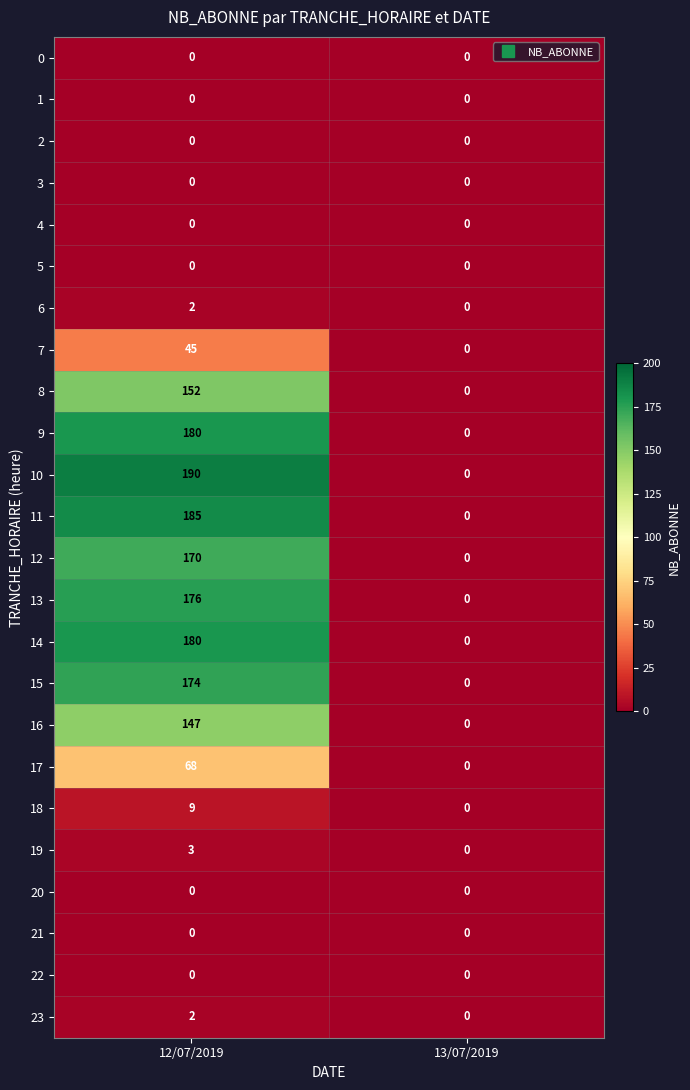

Which label corresponds to the largest value in the chart?

12/07/2019